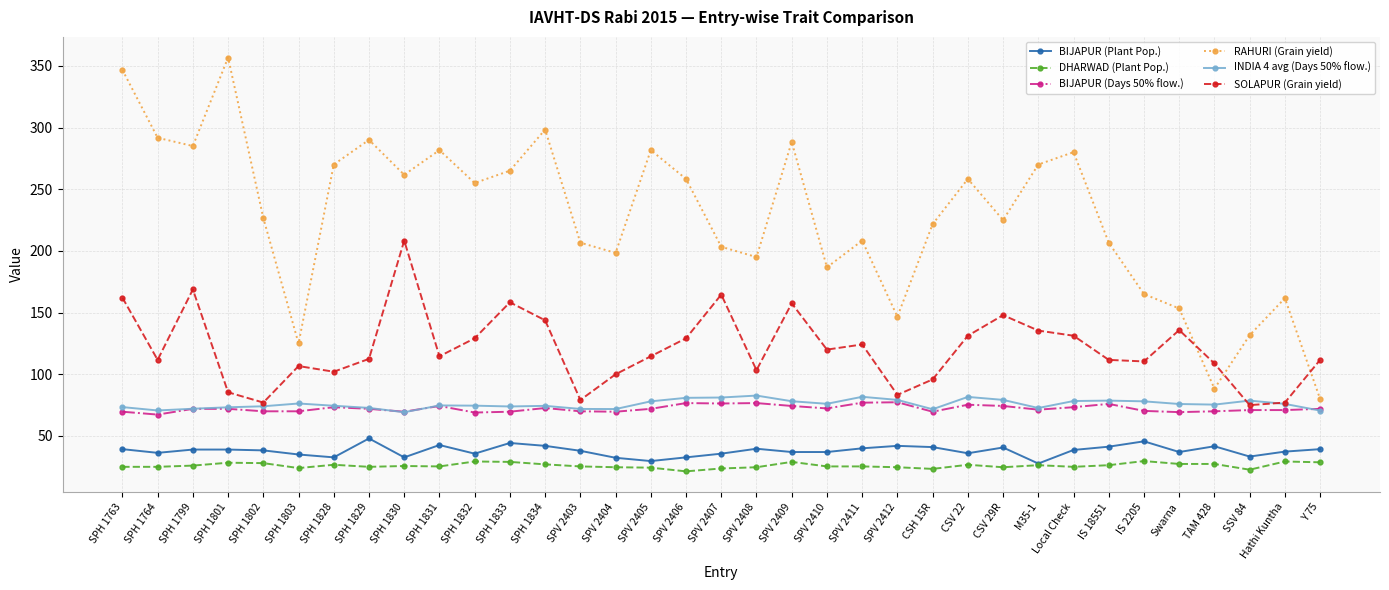

What are all the series names shown in the legend?

BIJAPUR (Plant Pop.), DHARWAD (Plant Pop.), BIJAPUR (Days 50% flow.), RAHURI (Grain yield), INDIA 4 avg (Days 50% flow.), SOLAPUR (Grain yield)